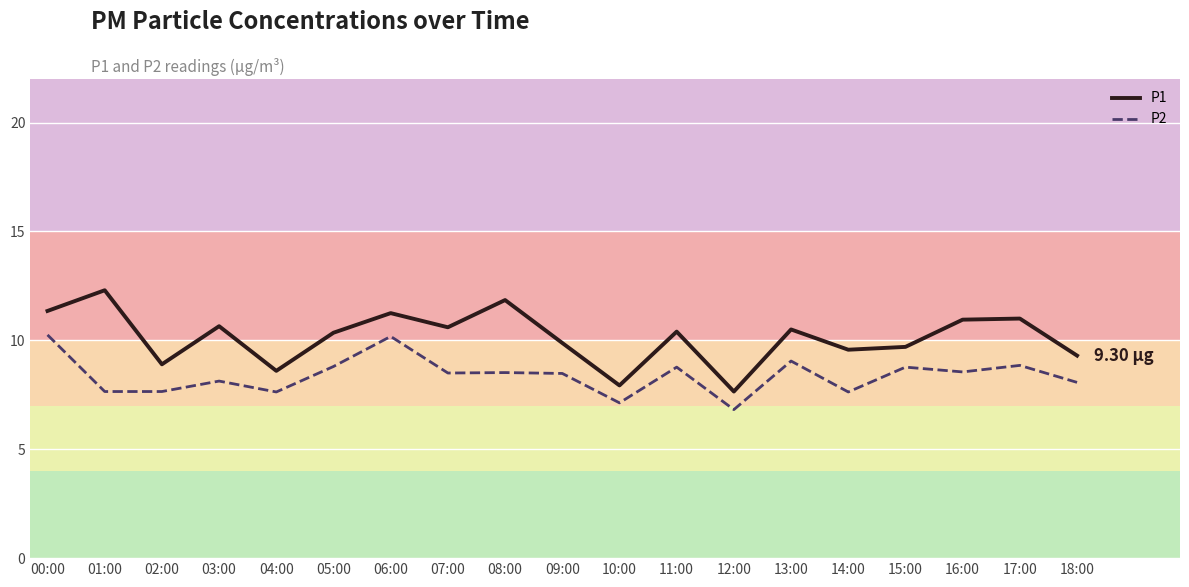

Is it true that P2 equals 2.7 at 01:00?

False